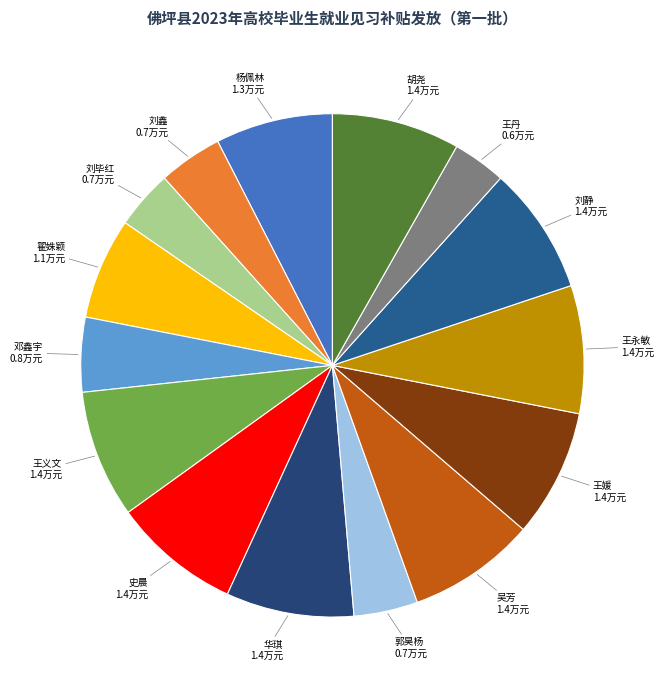

Is the sum of 刘静 and 王丹 greater than half?

No